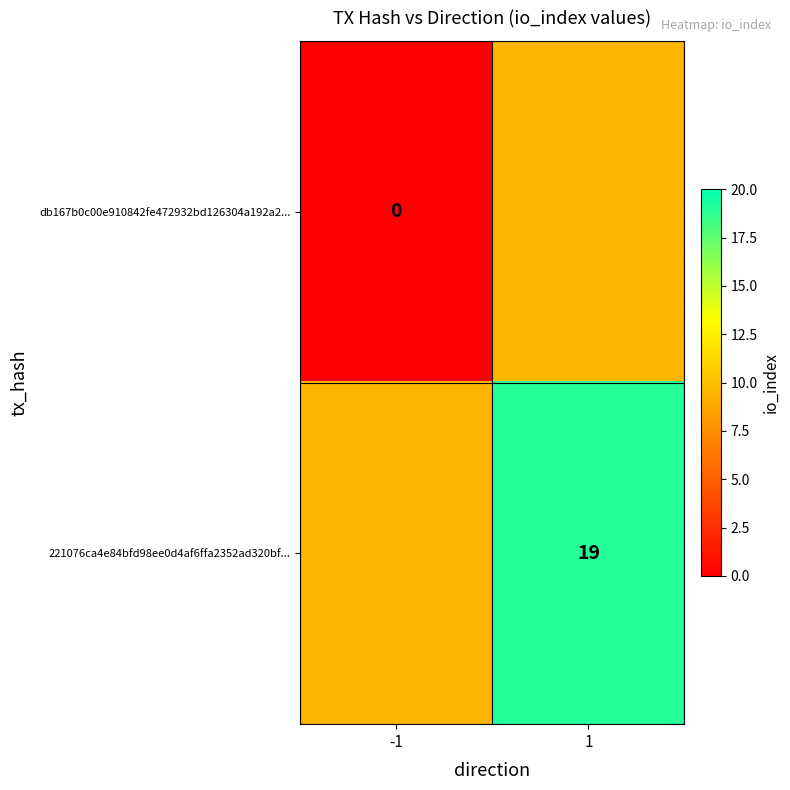

Is the value of db167b0c00e910842fe472932bd126304a192a2... at -1 greater than the value of 221076ca4e84bfd98ee0d4af6ffa2352ad320bf... at 1?

No